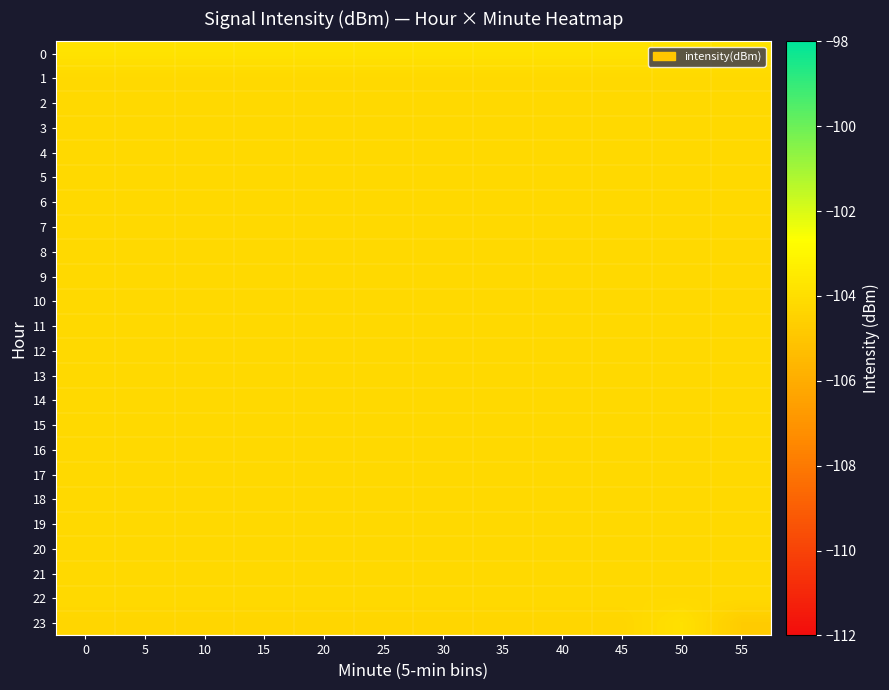

Rank the series at 20 from highest to lowest value.

0, 1, 2, 3, 4, 5, 6, 7, 8, 9, 10, 11, 12, 13, 14, 15, 16, 17, 18, 19, 20, 21, 22, 23